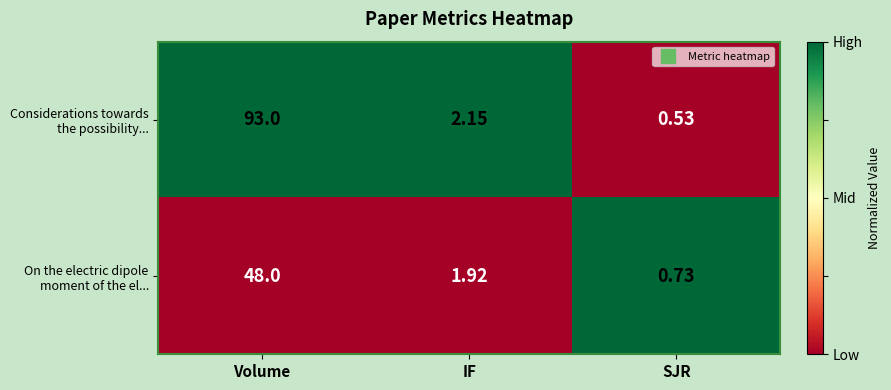

At which category is the sum across all series the highest?

Volume